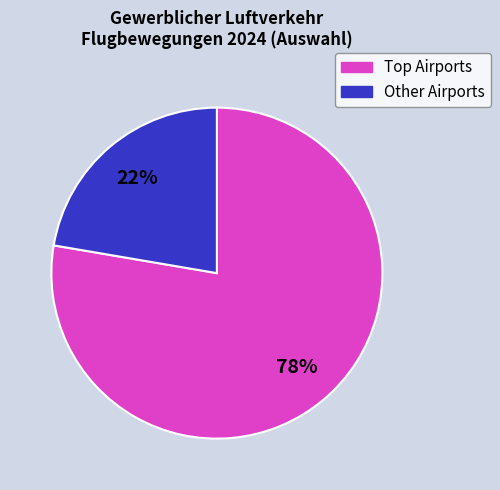

To the nearest percent, what is the average slice percentage?

50%